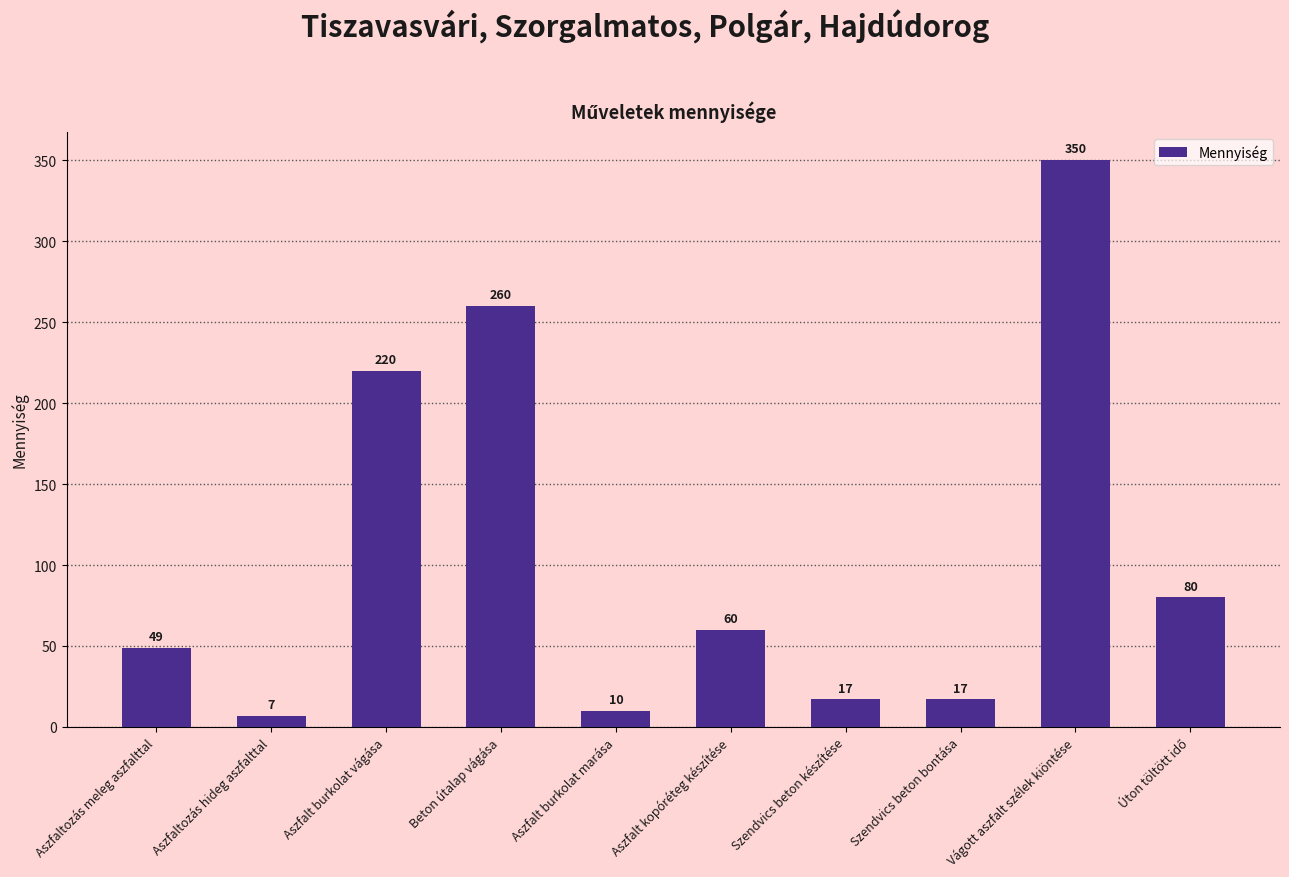

What is the label of the 4th bar from the left?

Beton útalap vágása